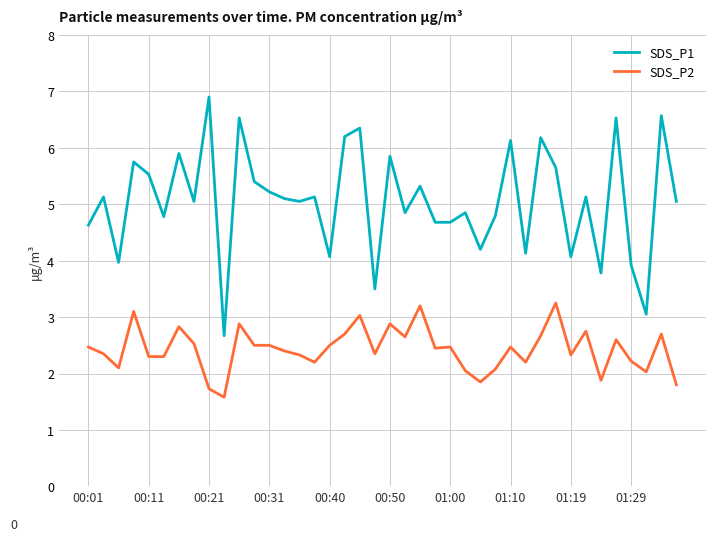

List the series in order of their peak value, lowest first.

SDS_P2, SDS_P1